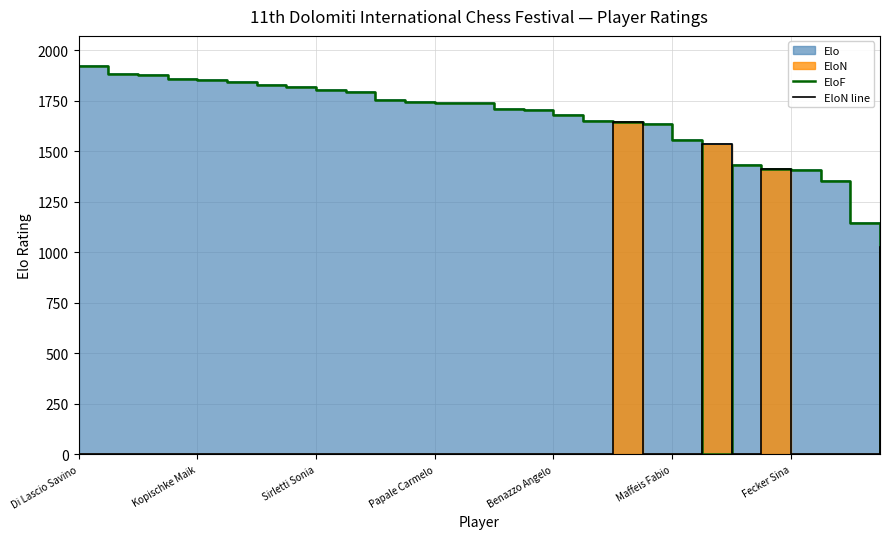

How many interior local peaks does the EloF series have?

1